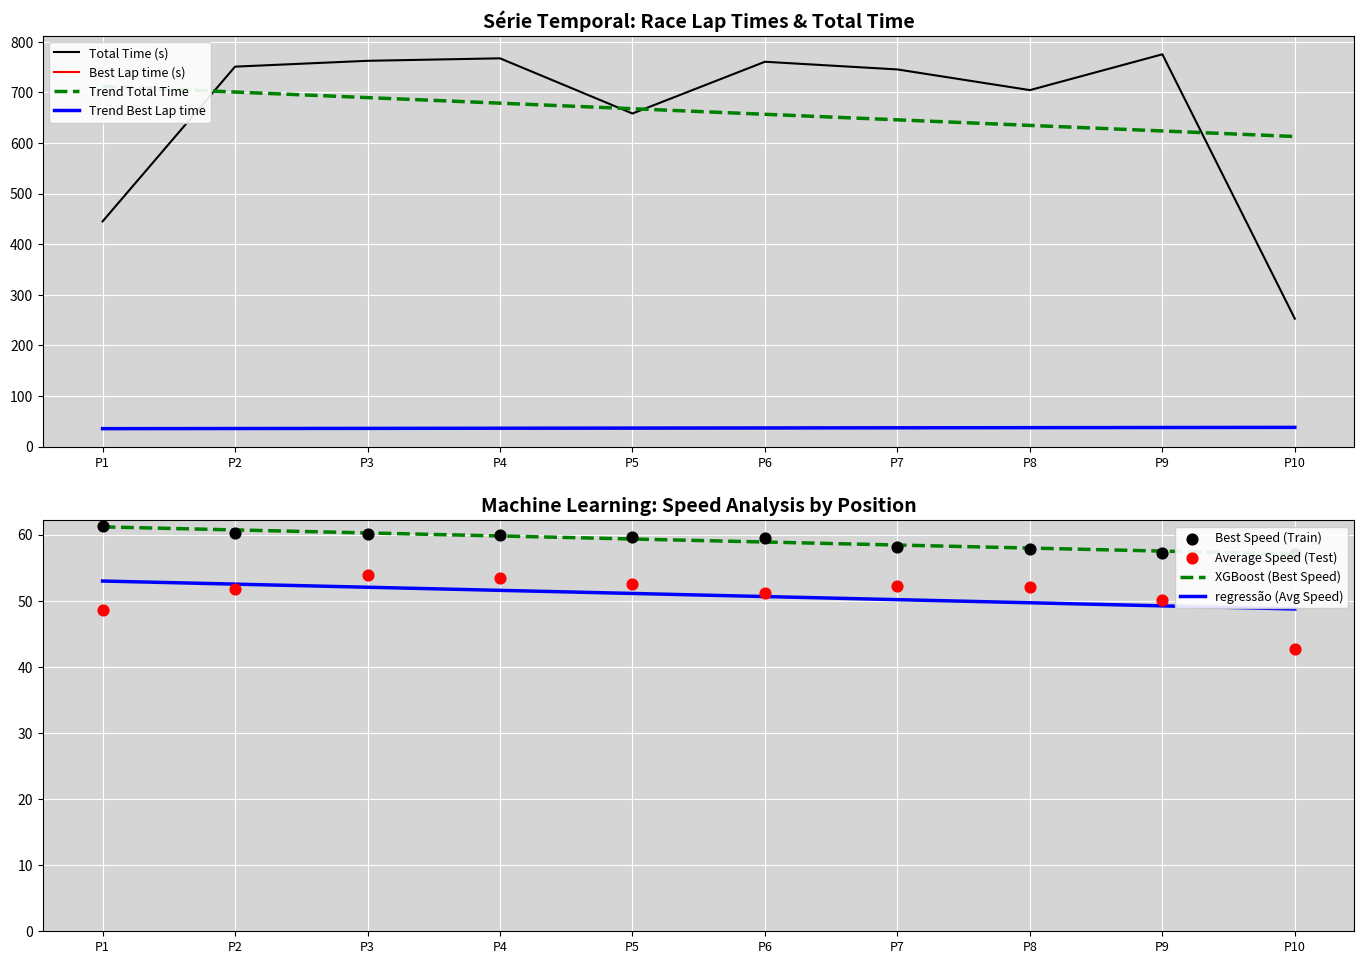

Which series reaches the minimum Y coordinate?

Best Lap time (s)